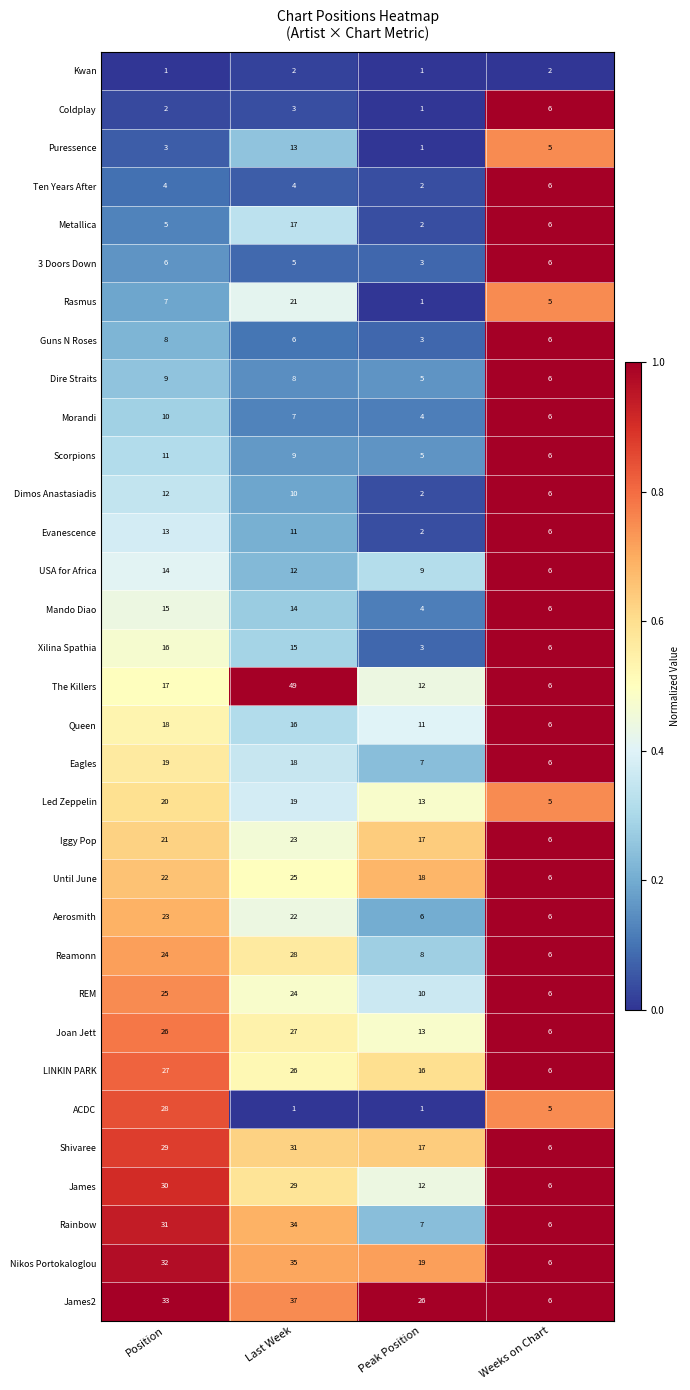

At Position, list the series in order from largest to smallest.

James2, Nikos Portokaloglou, Rainbow, James, Shivaree, ACDC, LINKIN PARK, Joan Jett, REM, Reamonn, Aerosmith, Until June, Iggy Pop, Led Zeppelin, Eagles, Queen, The Killers, Xilina Spathia, Mando Diao, USA for Africa, Evanescence, Dimos Anastasiadis, Scorpions, Morandi, Dire Straits, Guns N Roses, Rasmus, 3 Doors Down, Metallica, Ten Years After, Puressence, Coldplay, Kwan